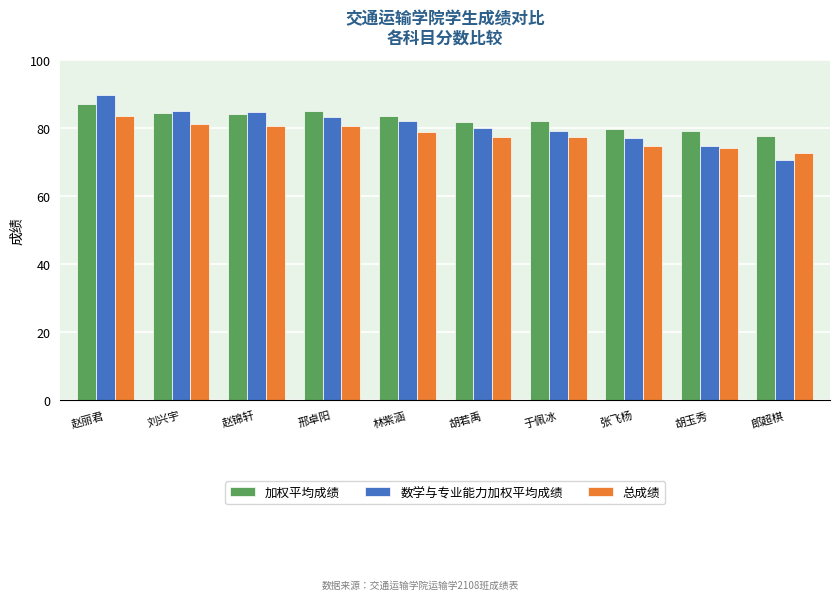

What is the maximum value for 总成绩?

83.7